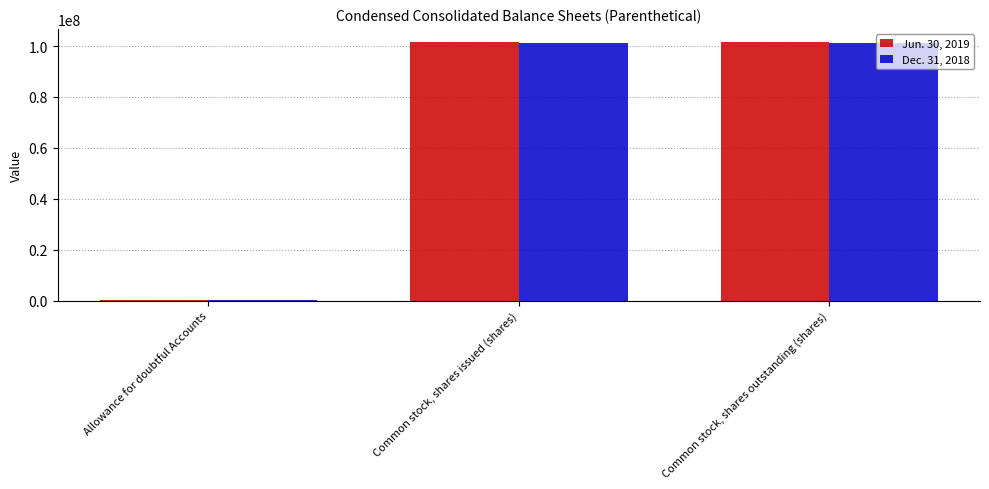

What is the total value across all series at Common stock, shares outstanding (shares)?

202998000